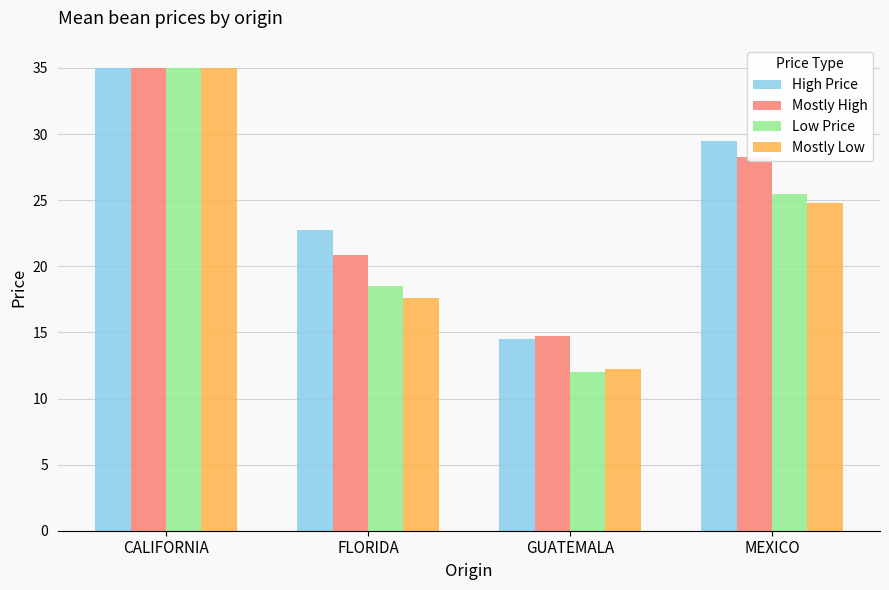

How many values in the High Price series are below 29?

2